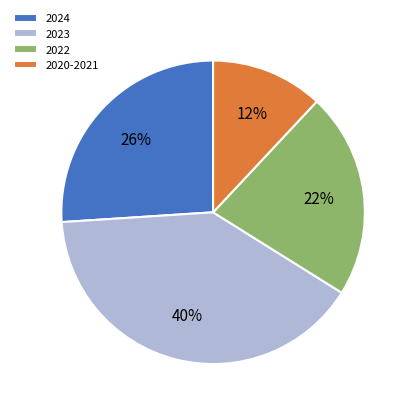

Is the sum of 2020-2021 and 2023 greater than half?

Yes